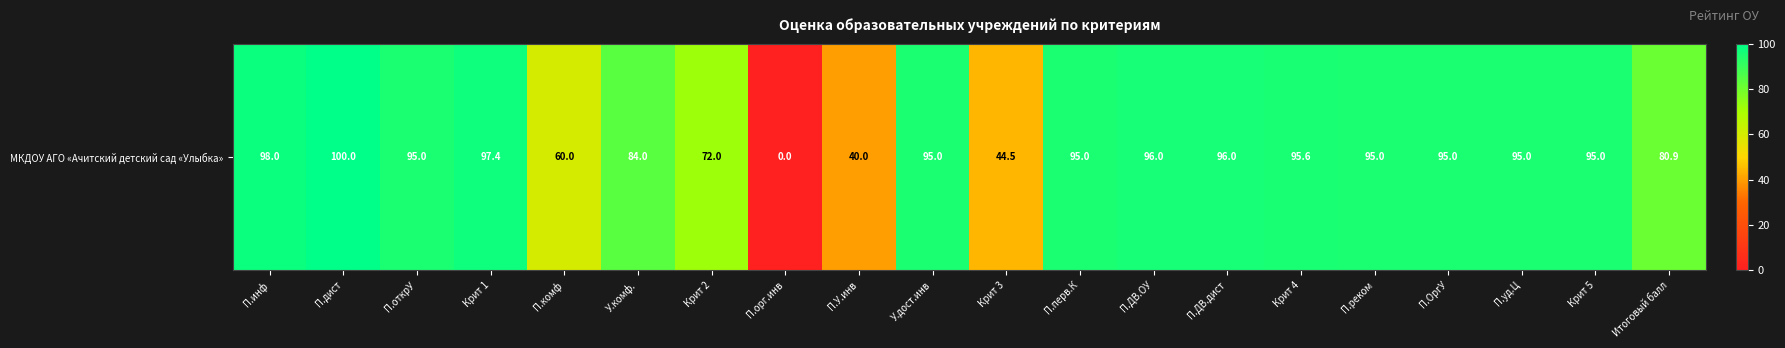

At which label does the data first exceed 95?

П.инф